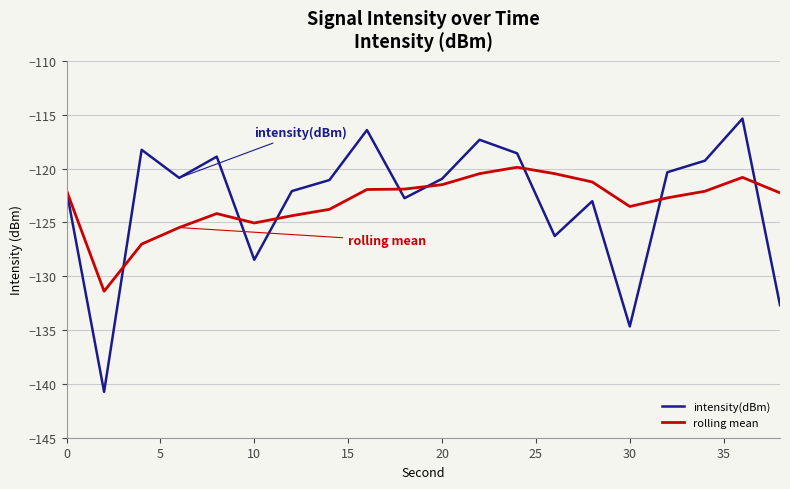

What is the highest value of the rolling mean series?

-119.9